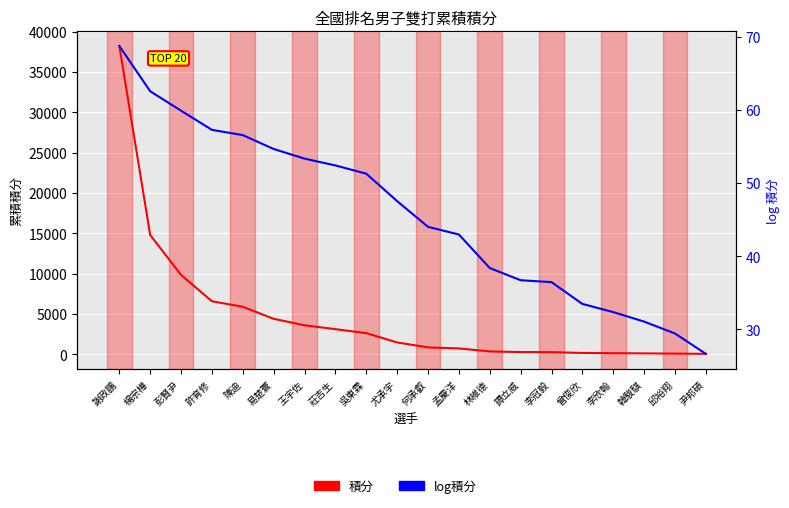

True or false: 積分 and log積分 intersect in this chart.

False